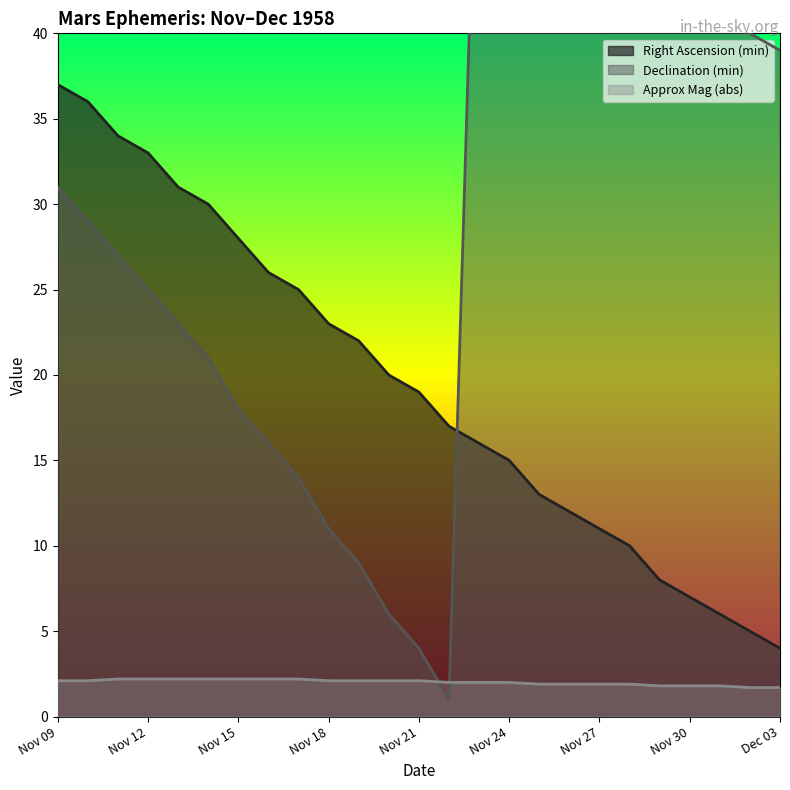

True or false: Approx Mag (abs) has more than 2 points higher than both neighbors.

False